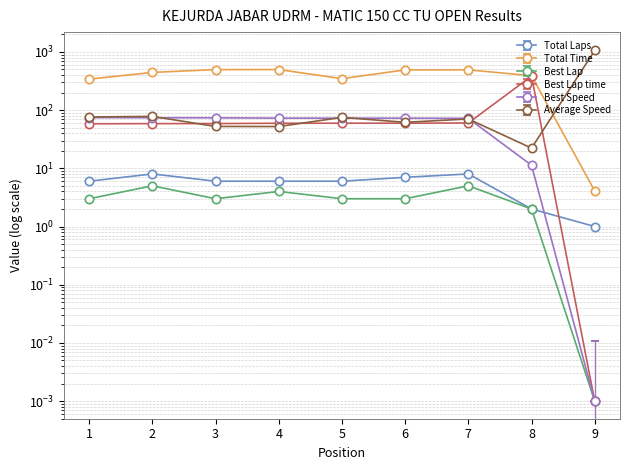

At how many categories does at least one series exceed 865?

1